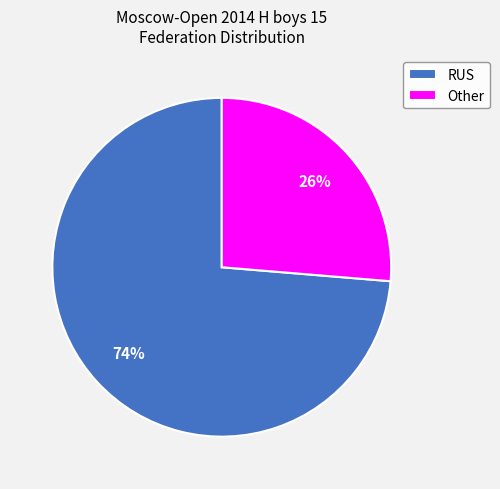

Which slice represents more than half of the pie?

RUS